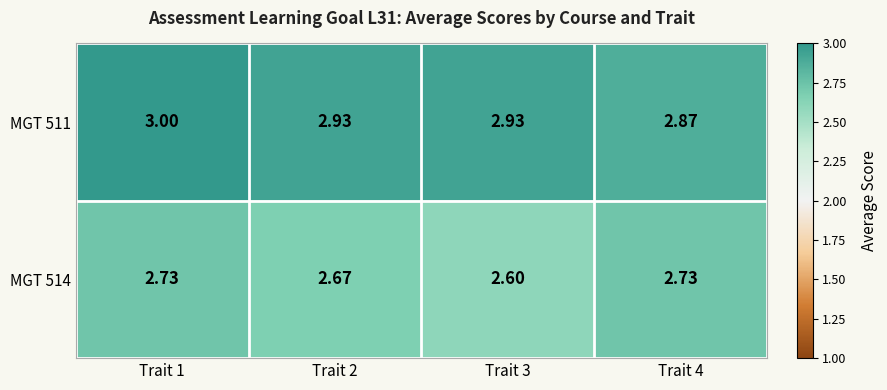

Is the value of MGT 514 at Trait 4 greater than the value of MGT 511 at Trait 1?

No